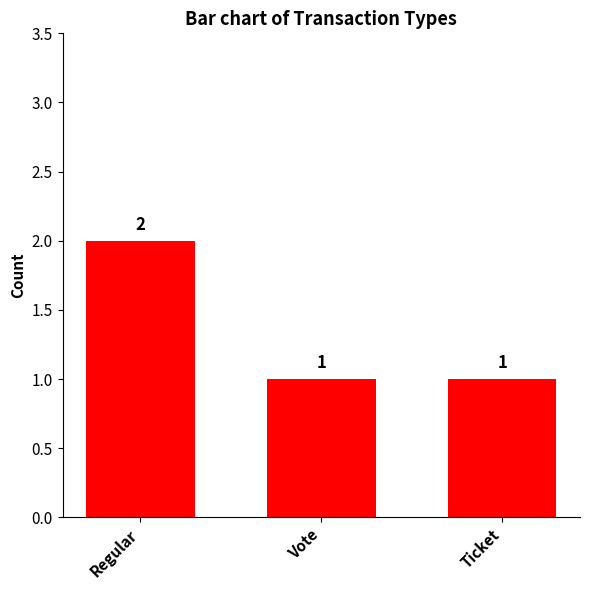

The value at Vote is 2. True or false?

False